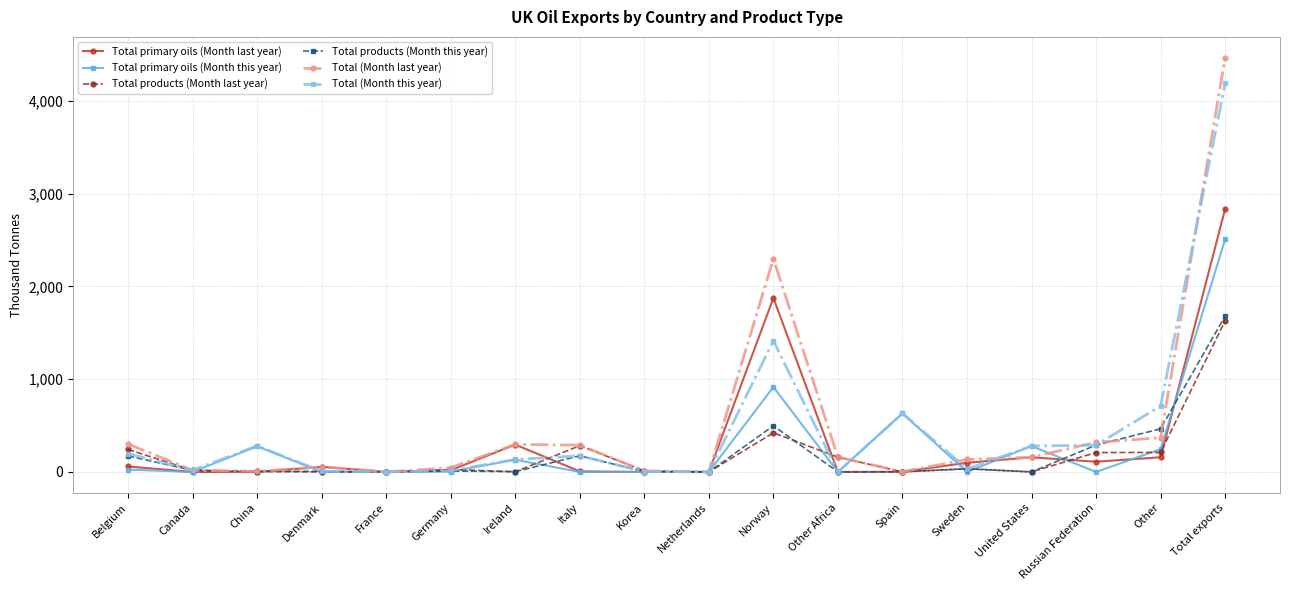

True or false: Total products (Month this year) has more than 0 interior local peaks.

True